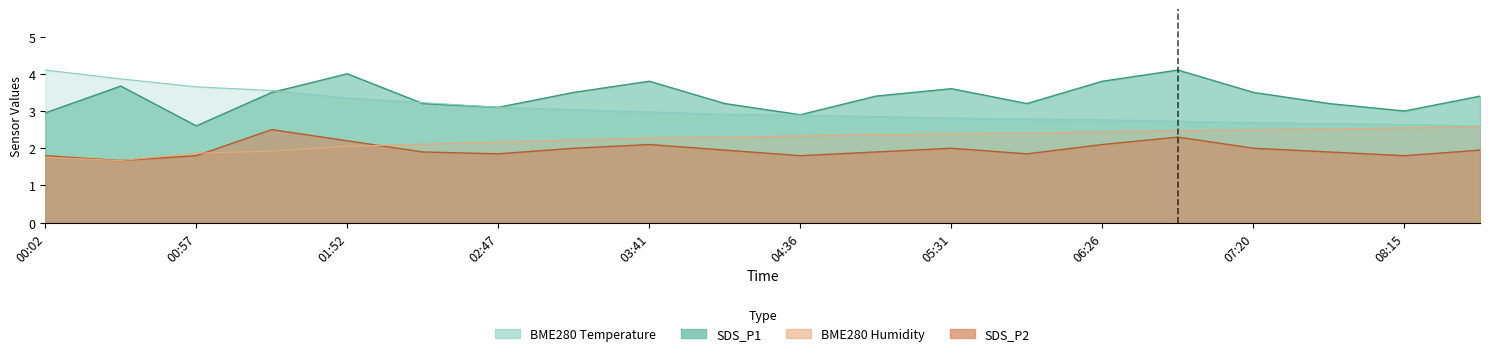

The SDS_P1 series shows 3.5 at 07:20. True or false?

True